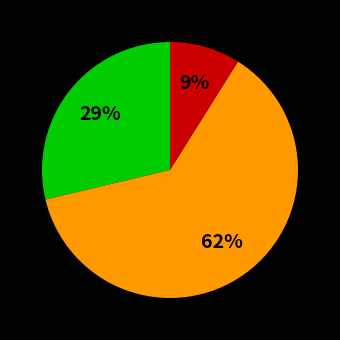

To the nearest percent, what is the average slice percentage?

33%